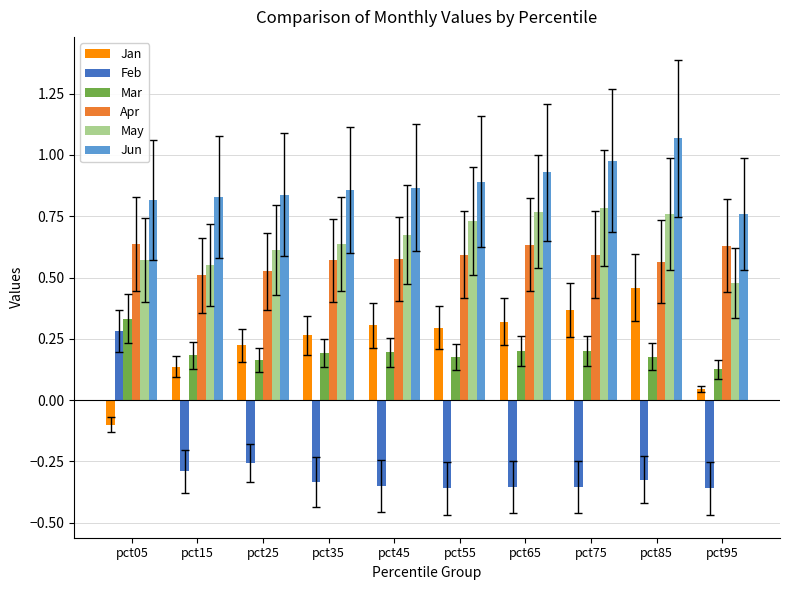

List the series in order of their peak value, lowest first.

Feb, Mar, Jan, Apr, May, Jun